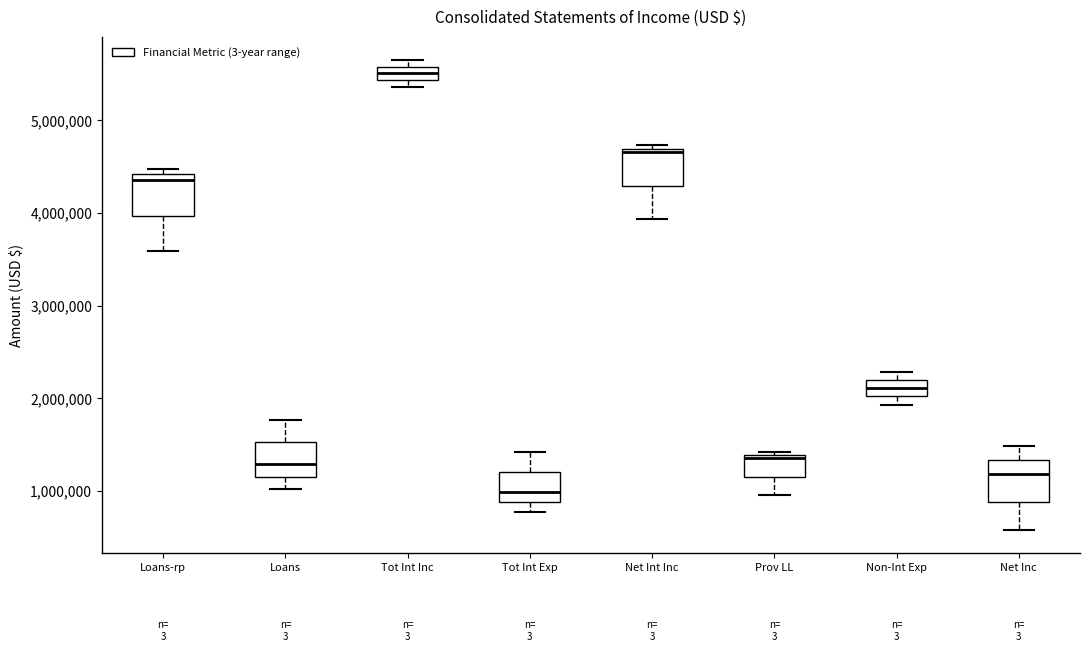

Which box has the highest median line?

Tot Int Inc